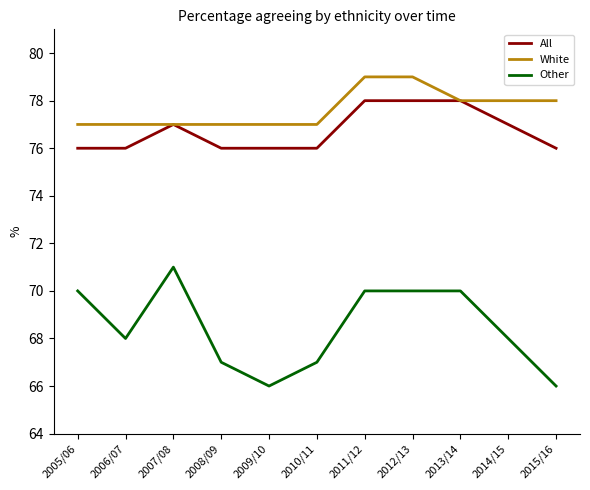

True or false: White and Other cross at least once.

False